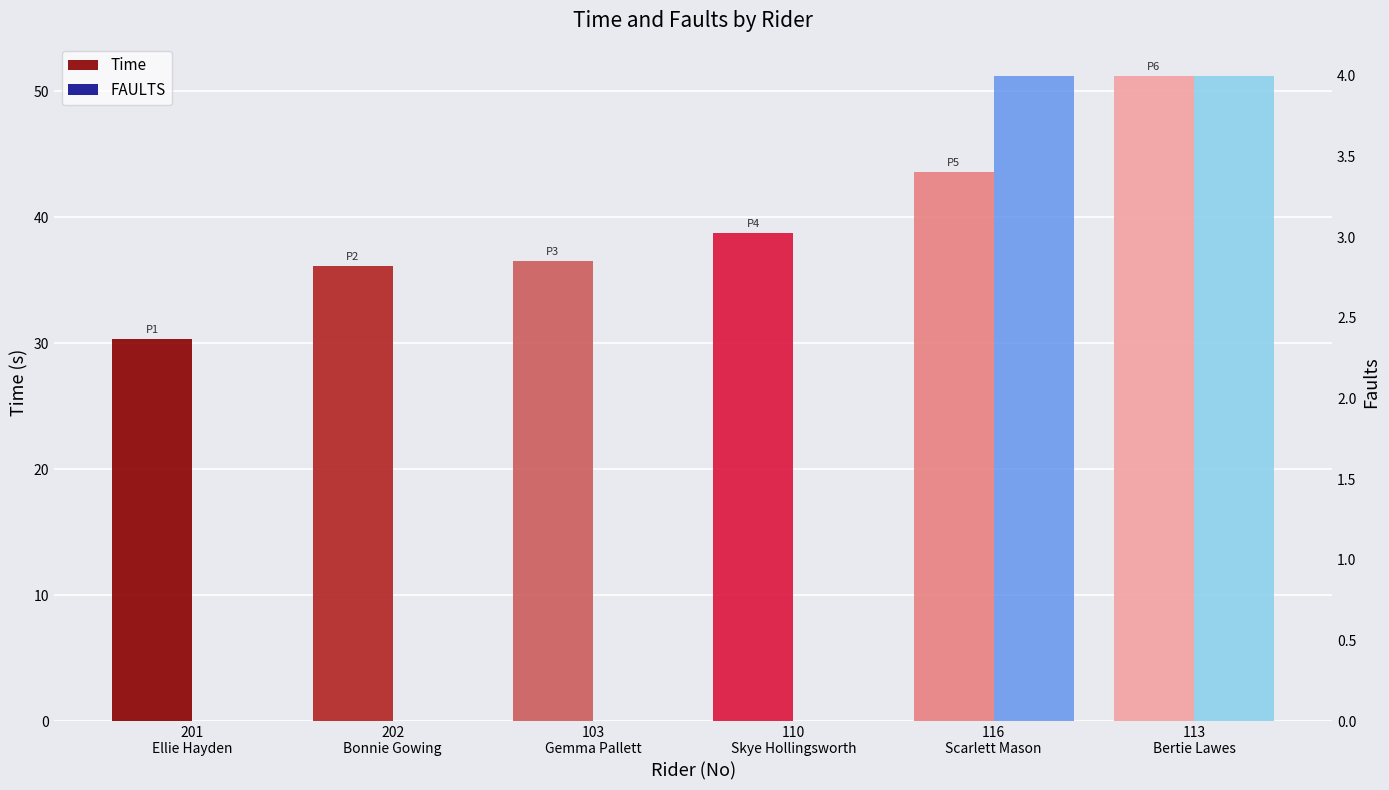

What position from the right is 201
Ellie Hayden?

6